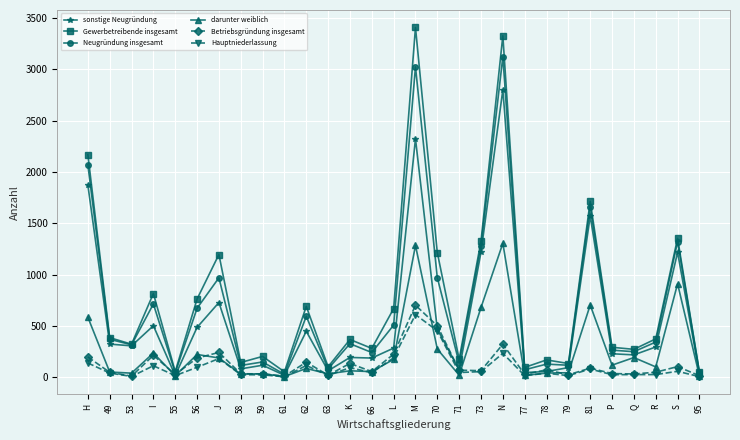

The Neugründung insgesamt series shows 2069 at H. True or false?

True